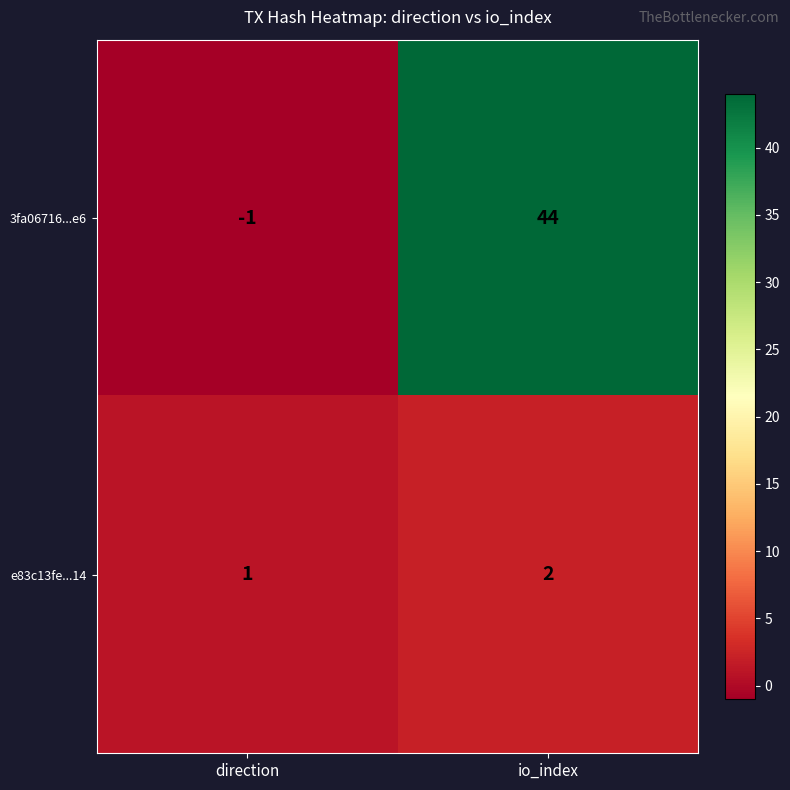

Count the number of data series in this chart.

2